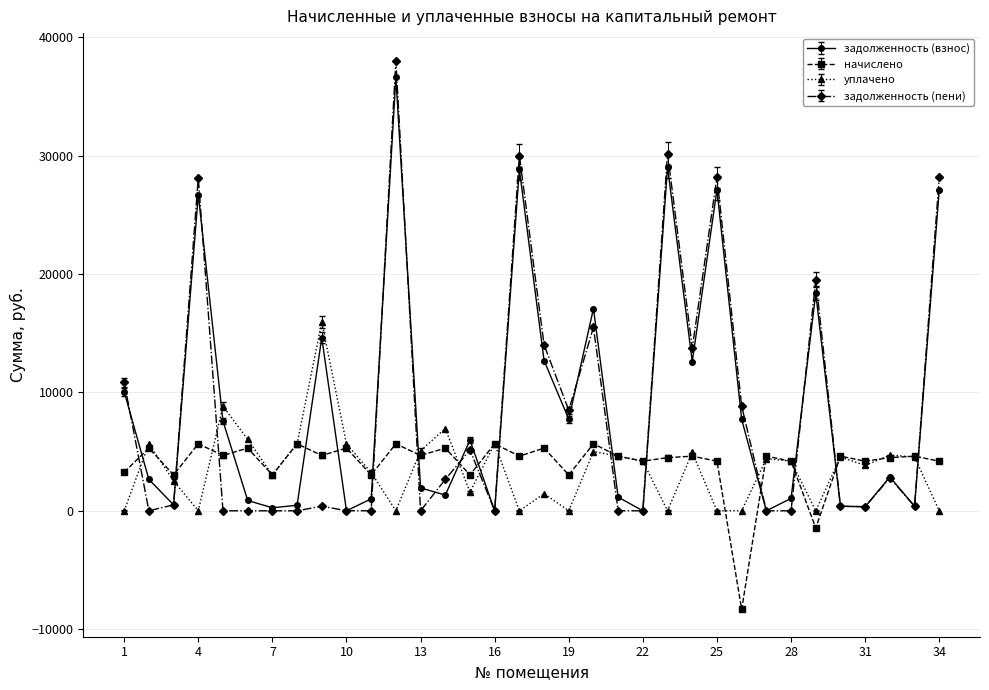

What is the average value of the задолженность (пени) series?

8423.4